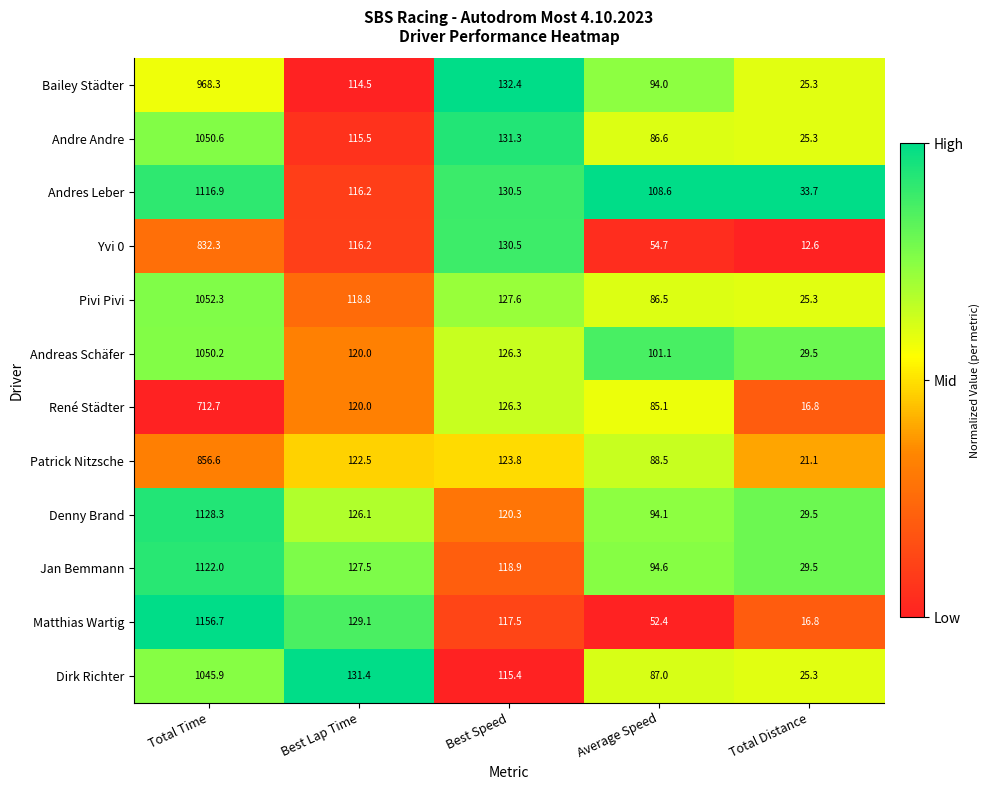

How many values in the Dirk Richter series are below 115?

2